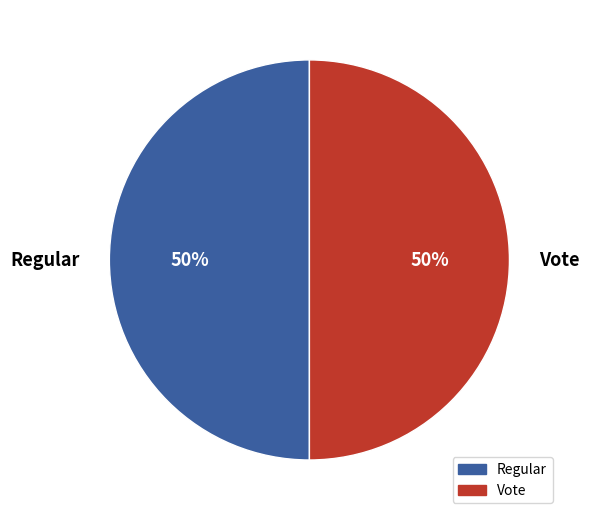

Approximately how many times larger is the value at Vote compared to Regular?

1.0